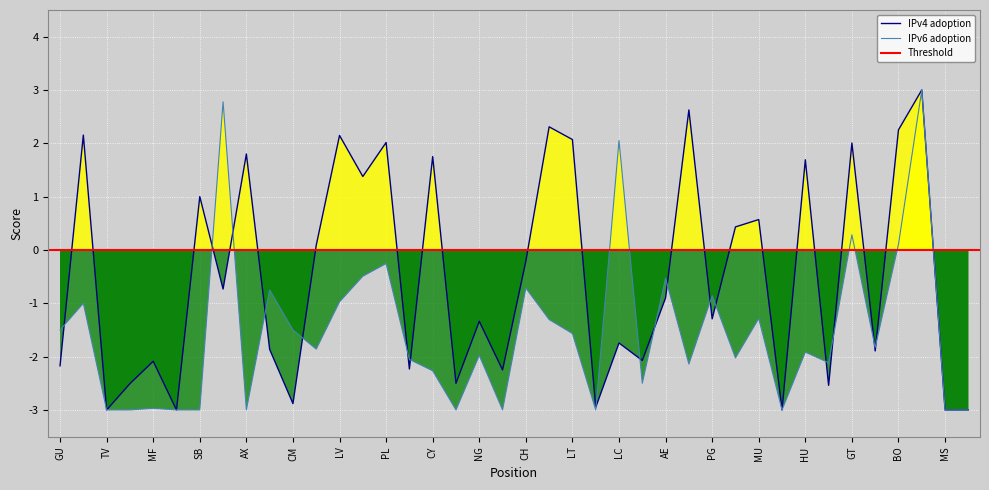

Is it true that IPv6 adoption equals -3.0 at MS?

True